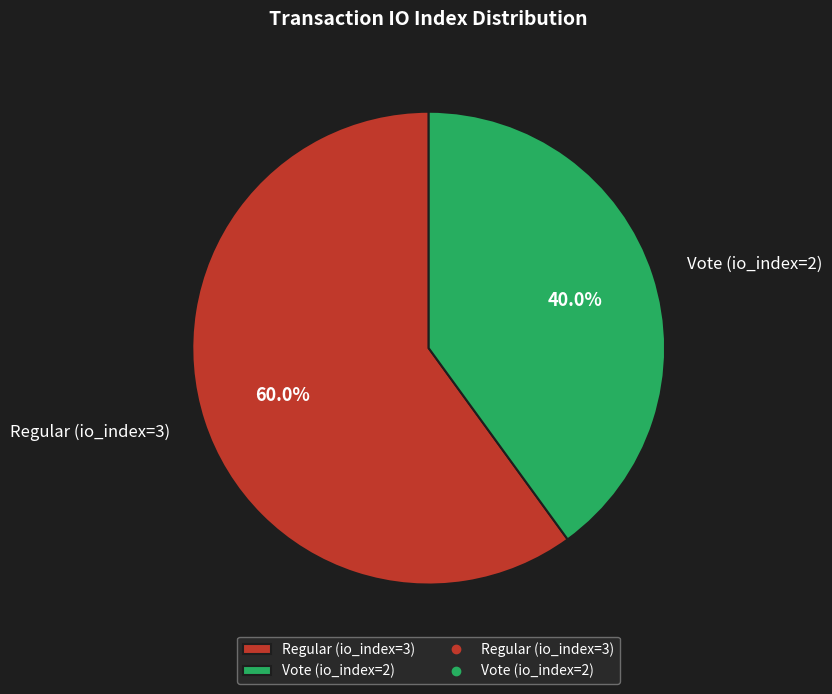

To the nearest percent, what is the difference between the Vote (io_index=2) and Regular (io_index=3) slice percentages?

20%